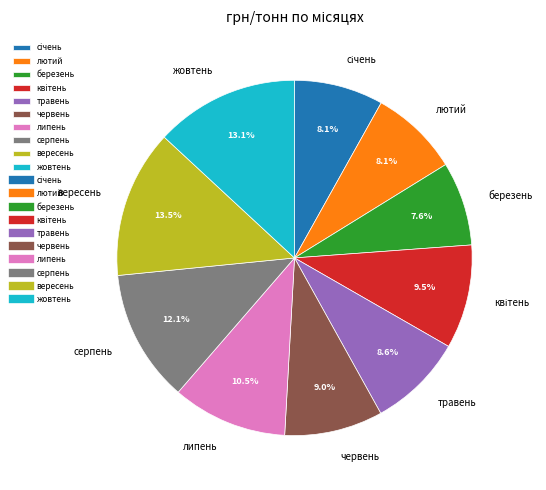

True or false: березень accounts for 1% of the total.

False